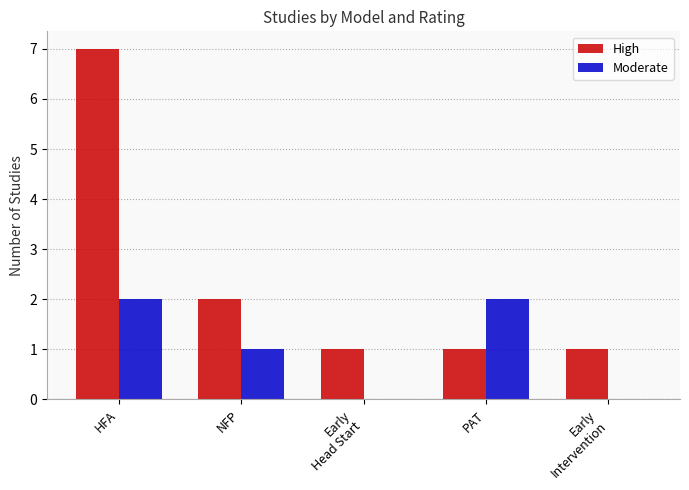

At which category is the sum across all series the highest?

HFA